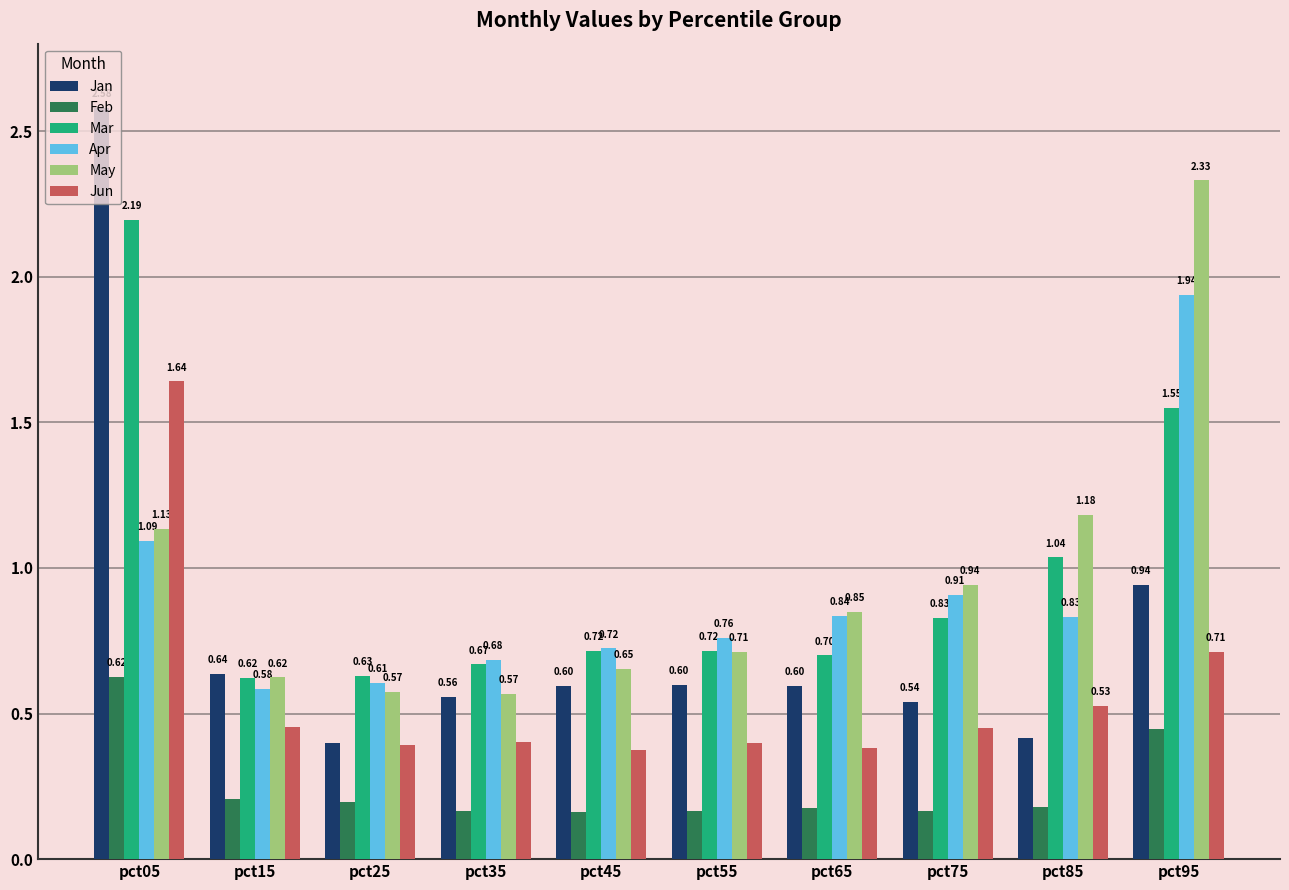

Are the bars horizontal?

No